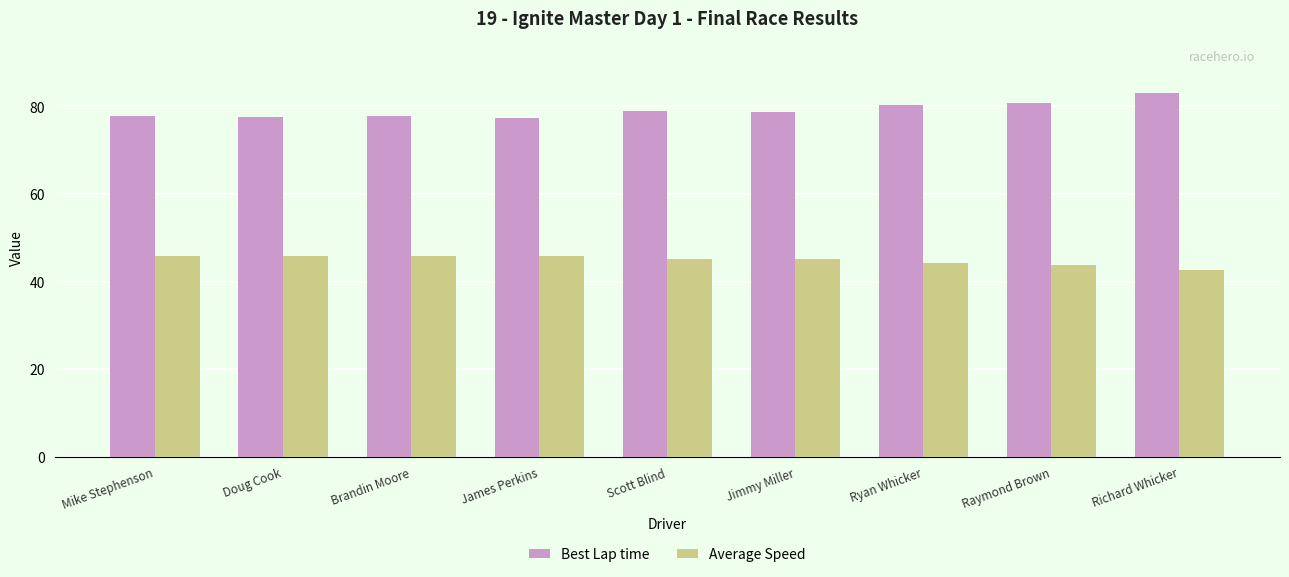

What are all the series names shown in the legend?

Best Lap time, Average Speed